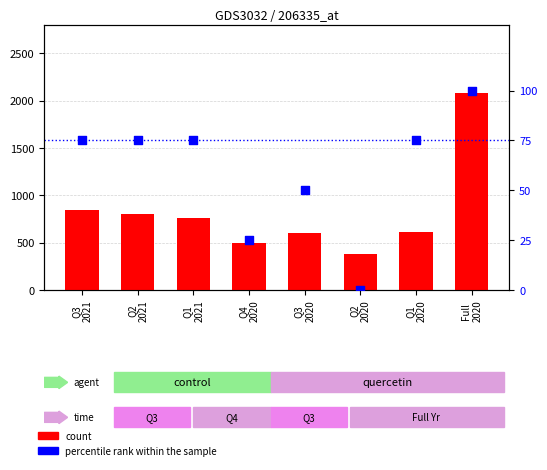

Which series reaches the maximum Y coordinate?

count